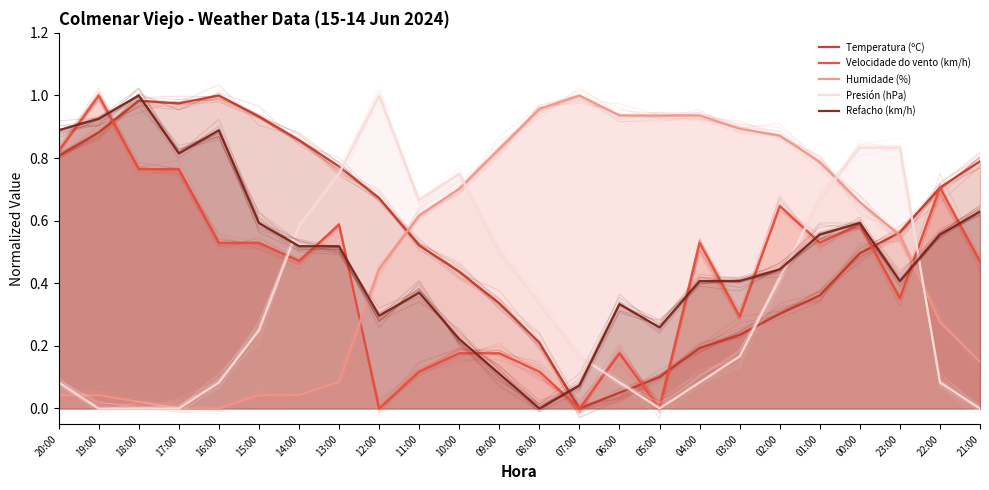

True or false: Temperatura (ºC) has a value of 0.7 at 22:00.

True